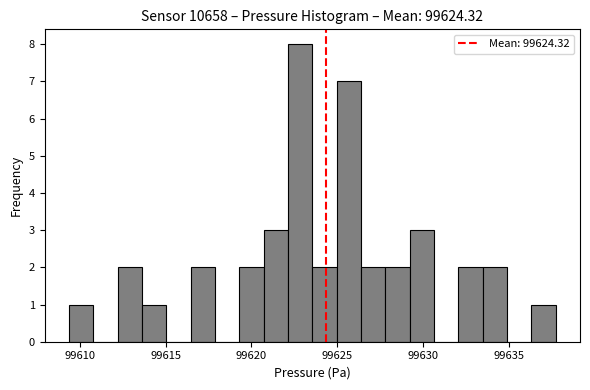

Read against the x-axis, roughly where is the centre of the tallest bar?

99623.0